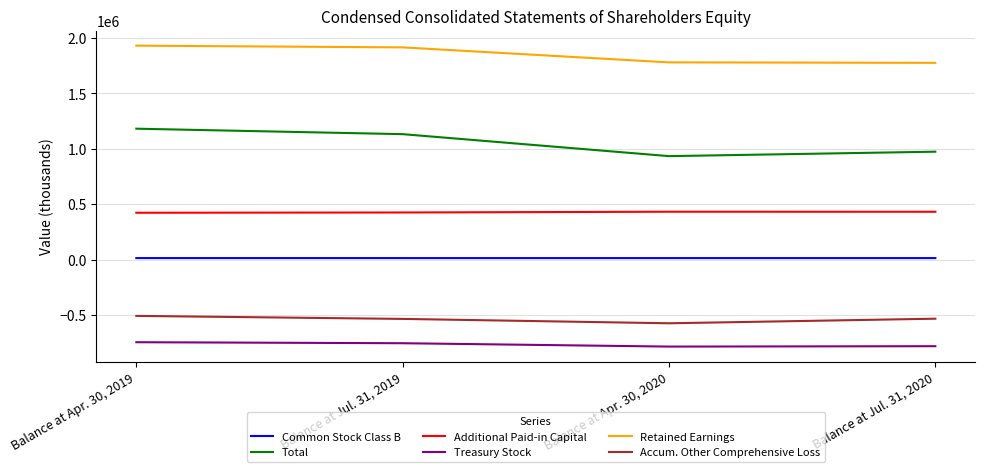

Which series has the largest range (max minus min)?

Total